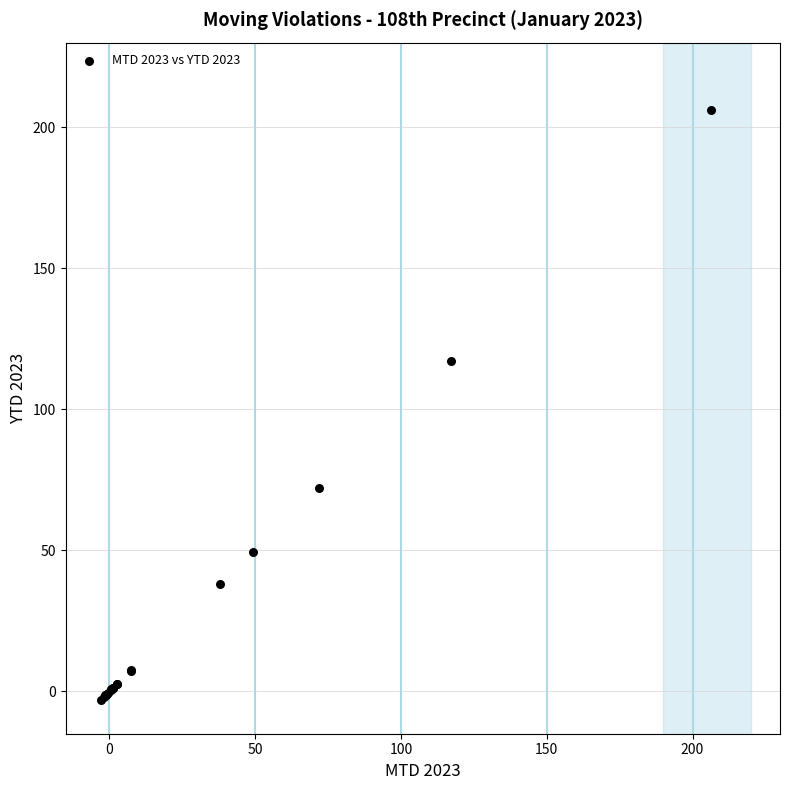

What Y value in the scatter plot is closest to 101?

117.1